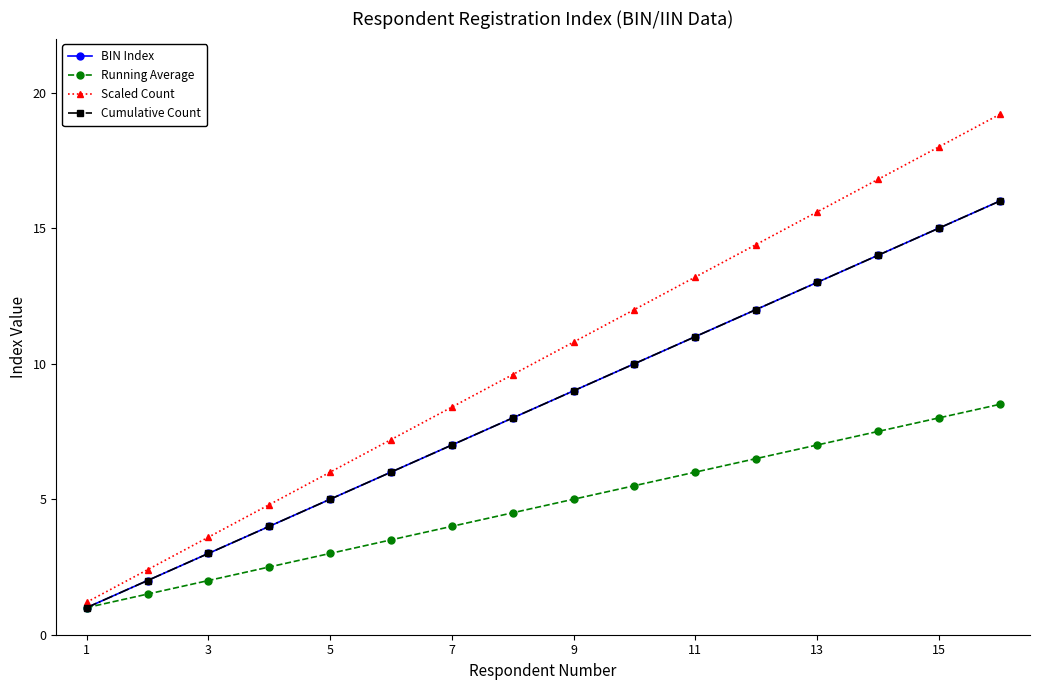

Is this an area chart (filled region under the line)?

No